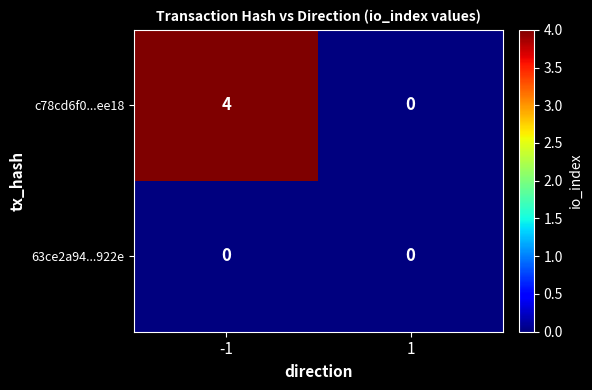

Reading left to right, list all the values displayed in this chart.

c78cd6f0...ee18: 4	0
63ce2a94...922e: 0	0